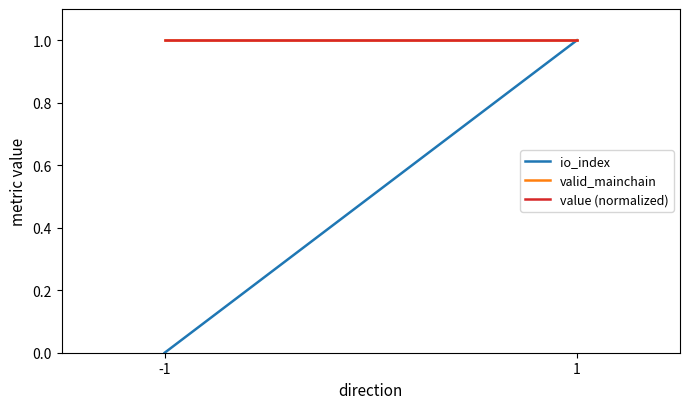

What is the lowest value of the value (normalized) series?

1